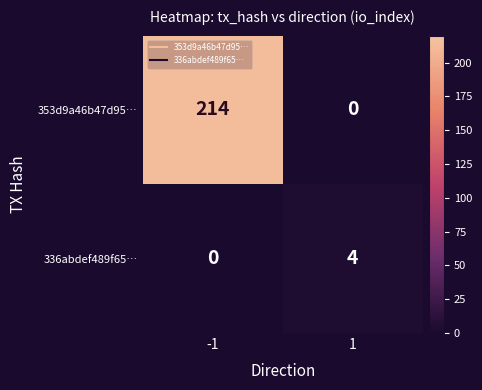

True or false: 336abdef489f65… has a value of 2 at -1.

False